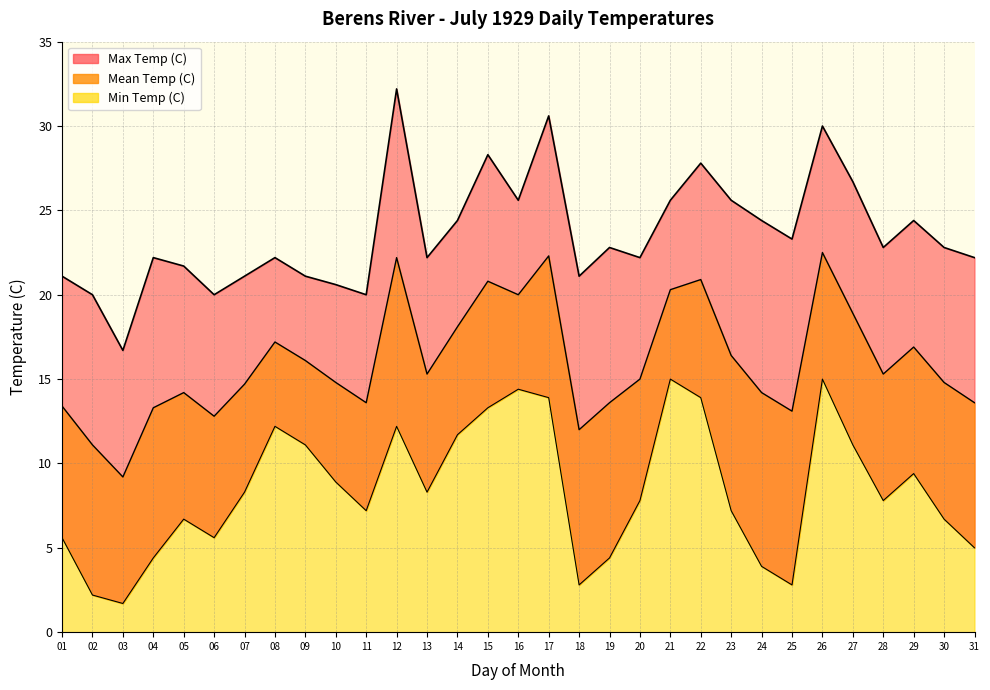

True or false: Min Temp (C) and Max Temp (C) cross at least once.

False